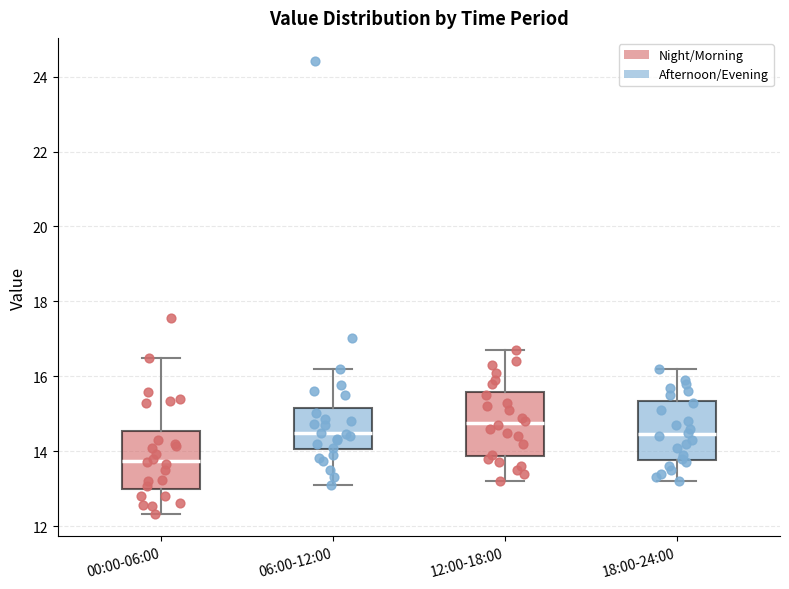

Reading left to right, read every box against the y-axis: the position of its median line, the range the box covers, and the ends of its whiskers. The values are not printed on the chart, so give them approximately, as read against the axis.

00:00-06:00: median 13.8, box 13.0 to 14.6, whiskers 12.4 to 16.6
06:00-12:00: median 14.4, box 14.0 to 15.2, whiskers 13.2 to 16.2
12:00-18:00: median 14.8, box 13.8 to 15.6, whiskers 13.2 to 16.8
18:00-24:00: median 14.4, box 13.8 to 15.4, whiskers 13.2 to 16.2